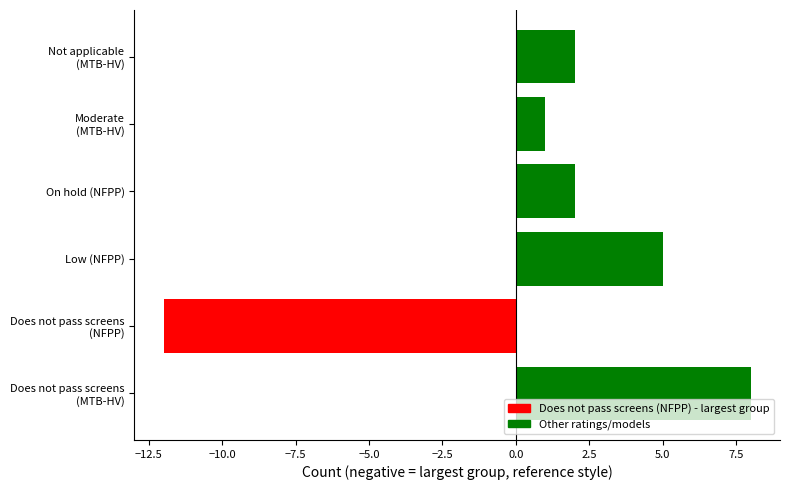

The chart shows a value of 1 at On hold (NFPP). True or false?

False